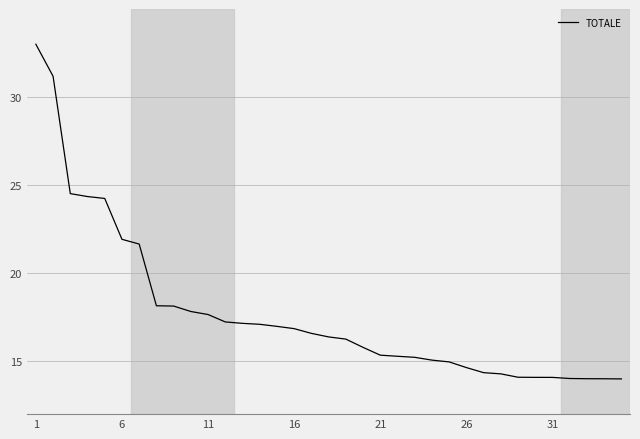

What is the difference between the maximum and minimum values?

19.0